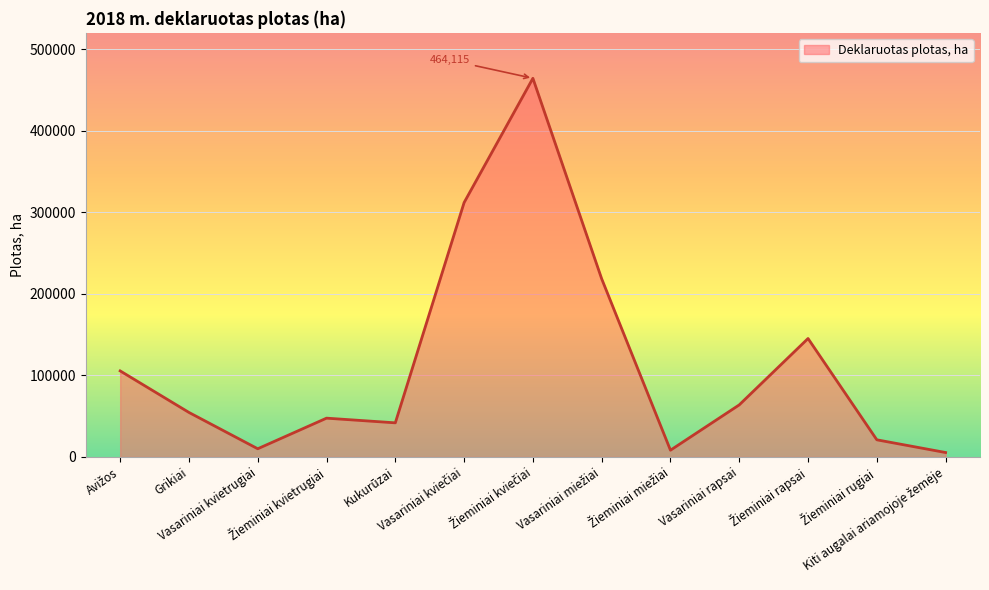

What is the greatest value displayed?

464115.1